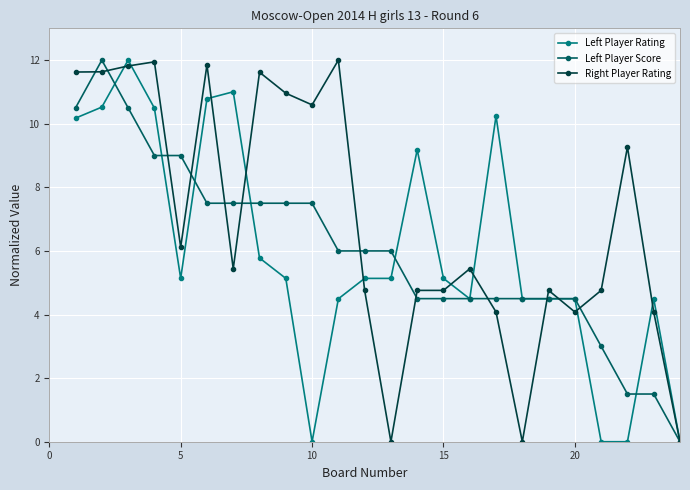

What is the difference between the second highest and second lowest values in the Left Player Rating series?

11.0